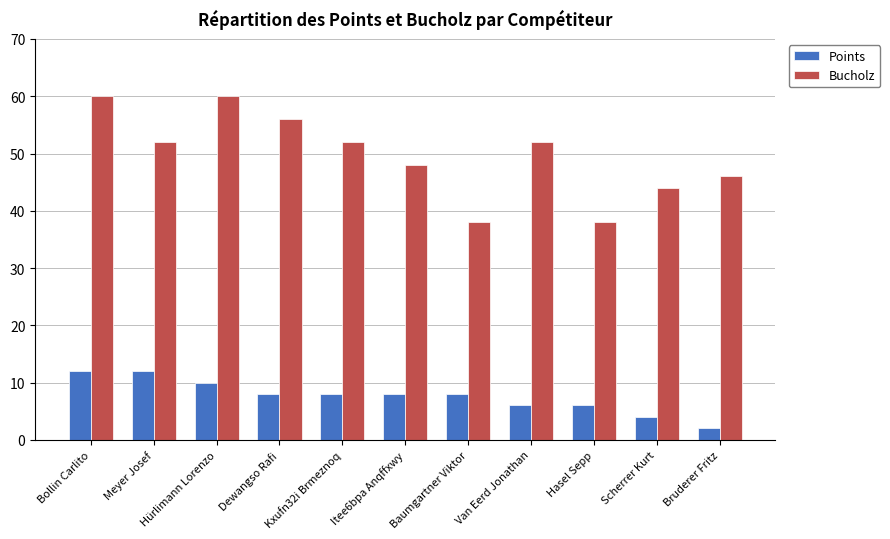

True or false: Points has a value of 6 at Van Eerd Jonathan.

True